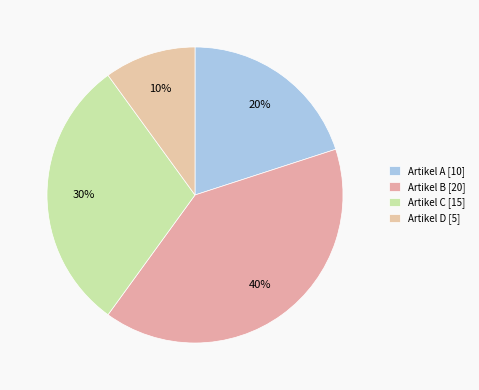

What is the change in value from Artikel B to Artikel D?

-15